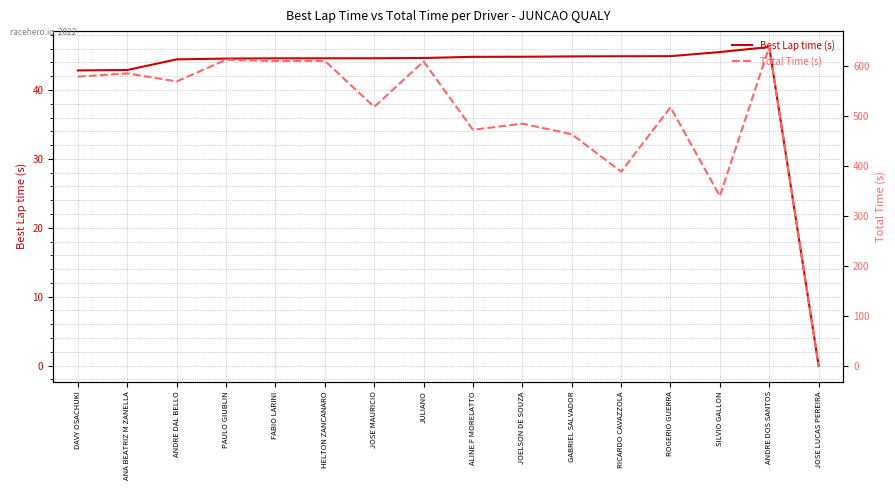

True or false: Best Lap time (s) has a value of 44.6 at FABIO LARINI.

True